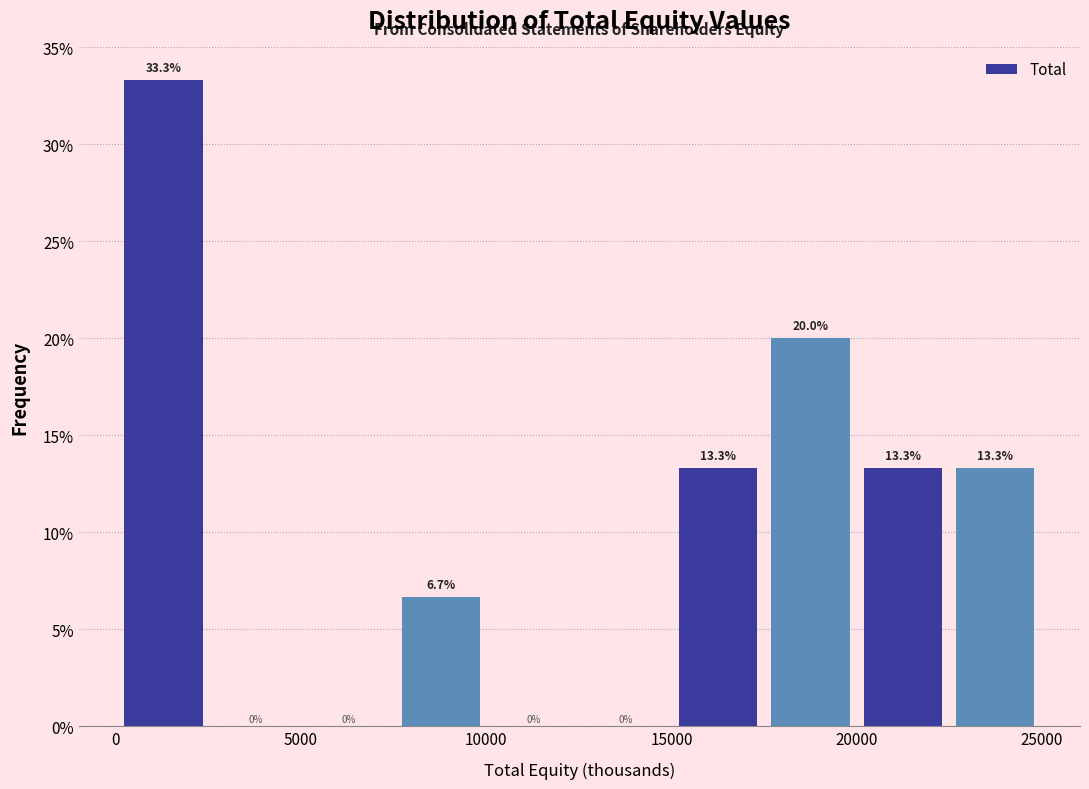

Reading left to right, transcribe this chart: for each bar, give the range it covers on the x-axis and its height. The bar edges are not printed on the chart, so give them approximately, as read against the axis.

0 to 2500: 33.3
2500 to 5000: 0.0
5000 to 7500: 0.0
7500 to 10000: 6.7
10000 to 12500: 0.0
12500 to 15000: 0.0
15000 to 17500: 13.3
17500 to 20000: 20.0
20000 to 22500: 13.3
22500 to 25000: 13.3